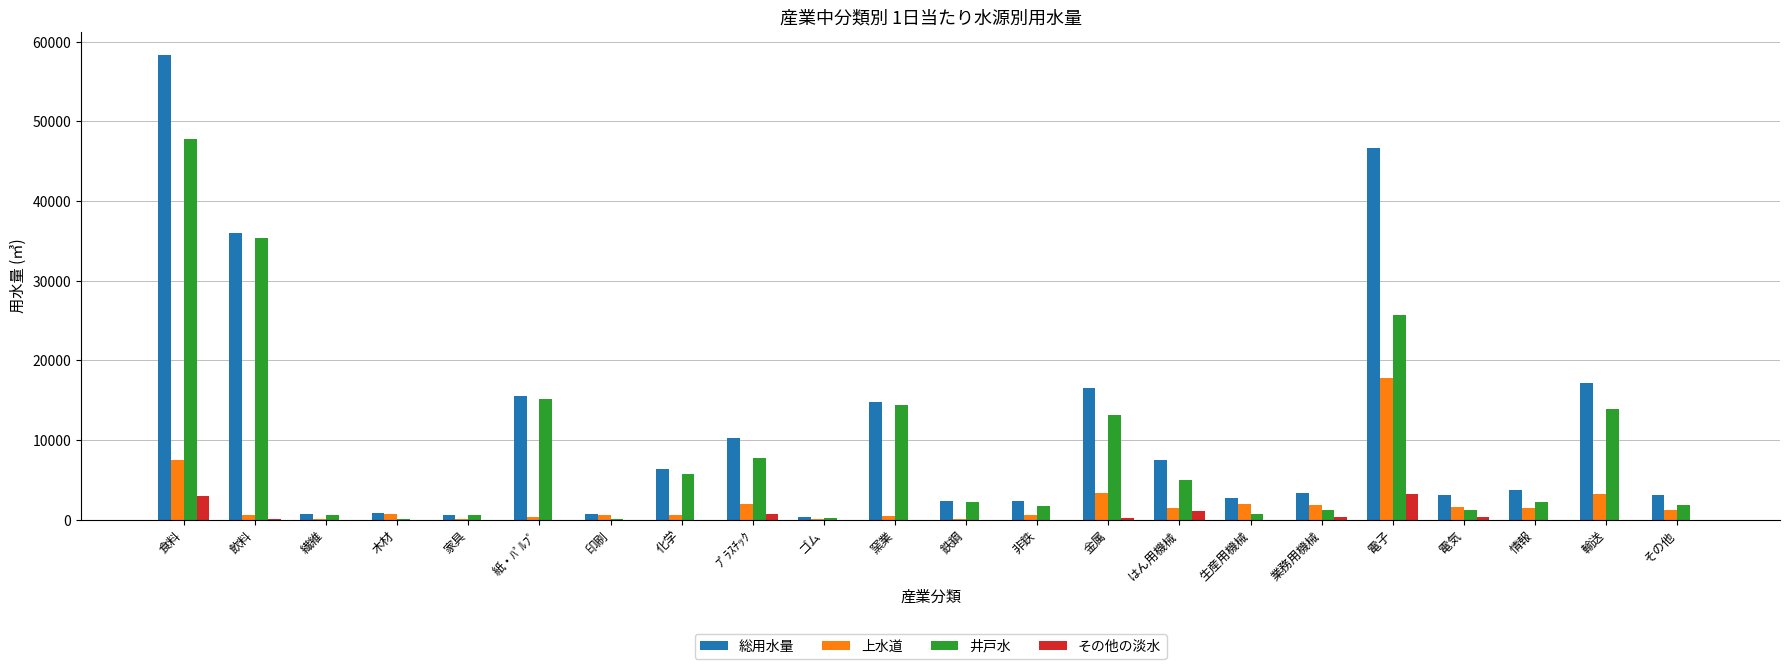

What value does the 井戸水 series have at はん用機械?

4986